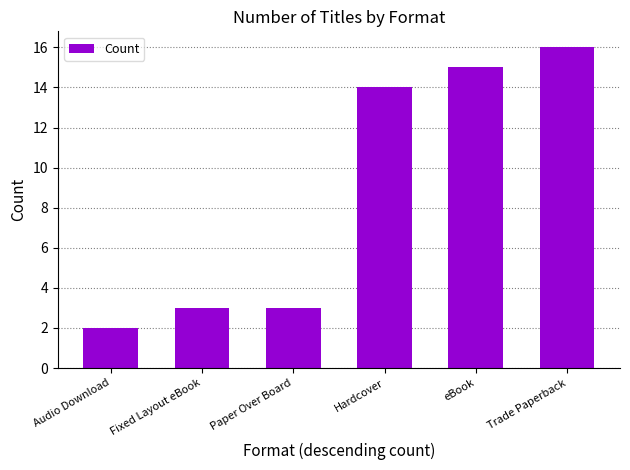

What is the change in value from Fixed Layout eBook to eBook?

+12